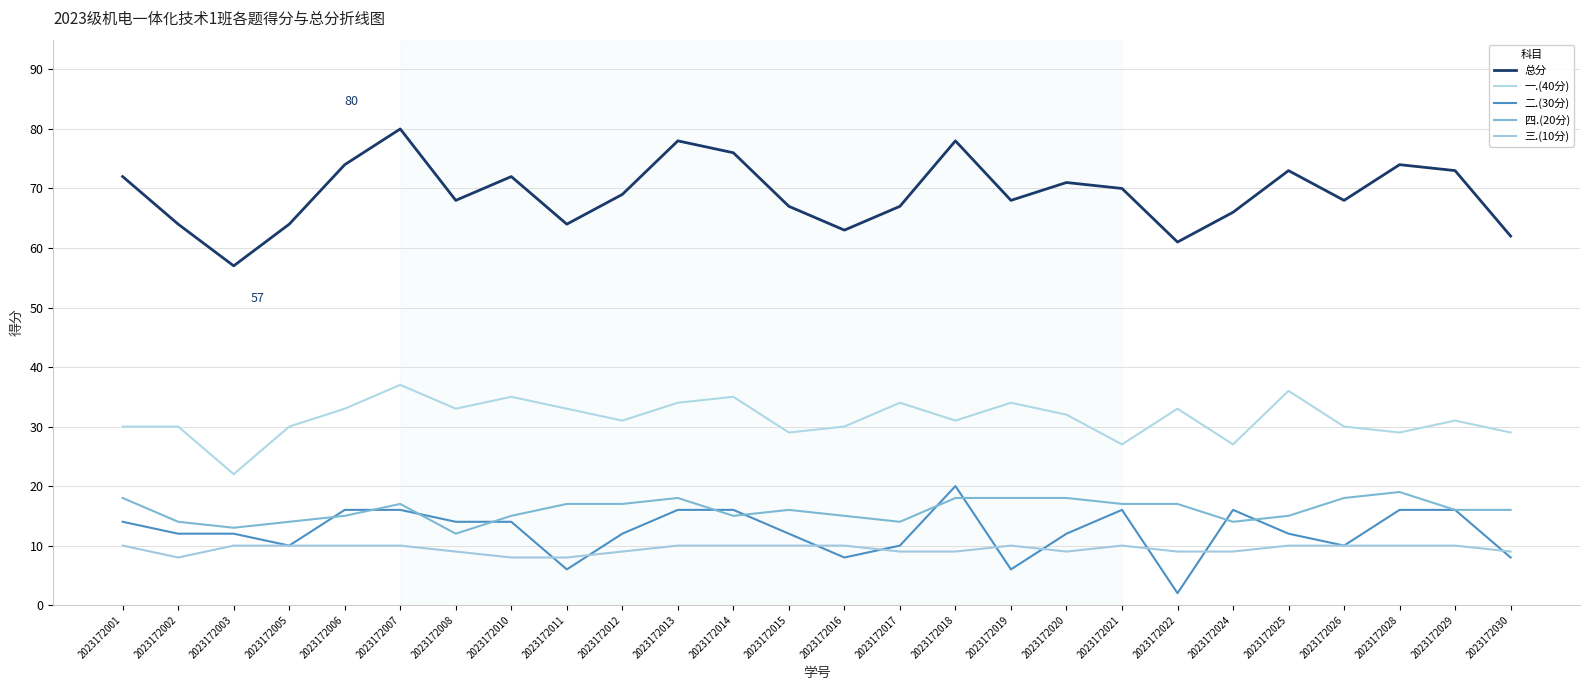

What is the difference between the 三.(10分) values at 2023172030 and 2023172016?

1